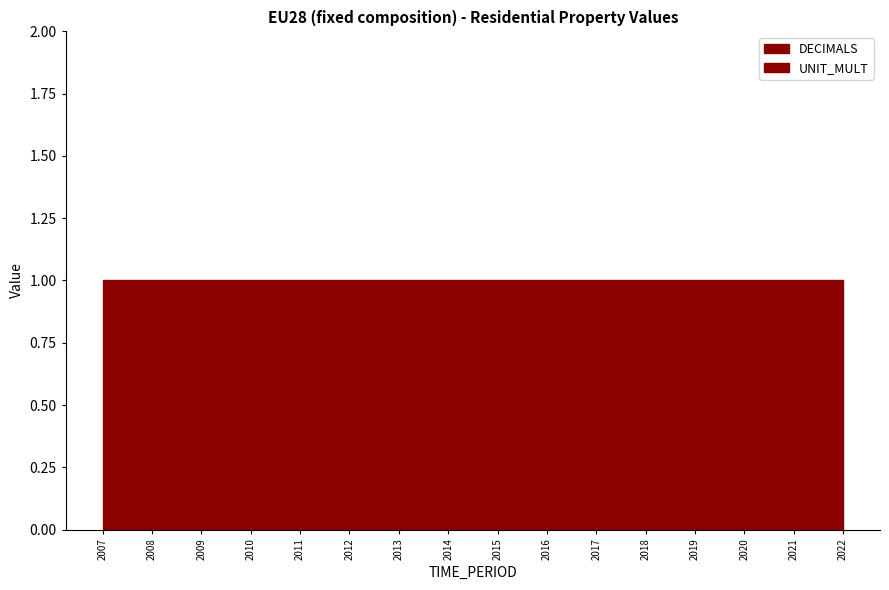

How many lines are shown in the chart?

2